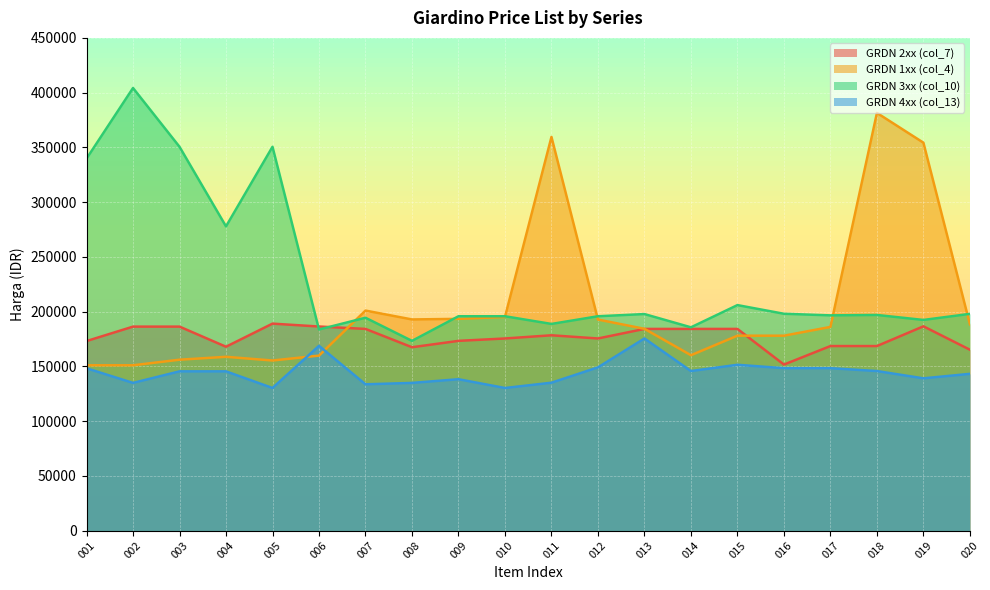

Which series has the largest total across all categories?

GRDN 3xx (col_10)